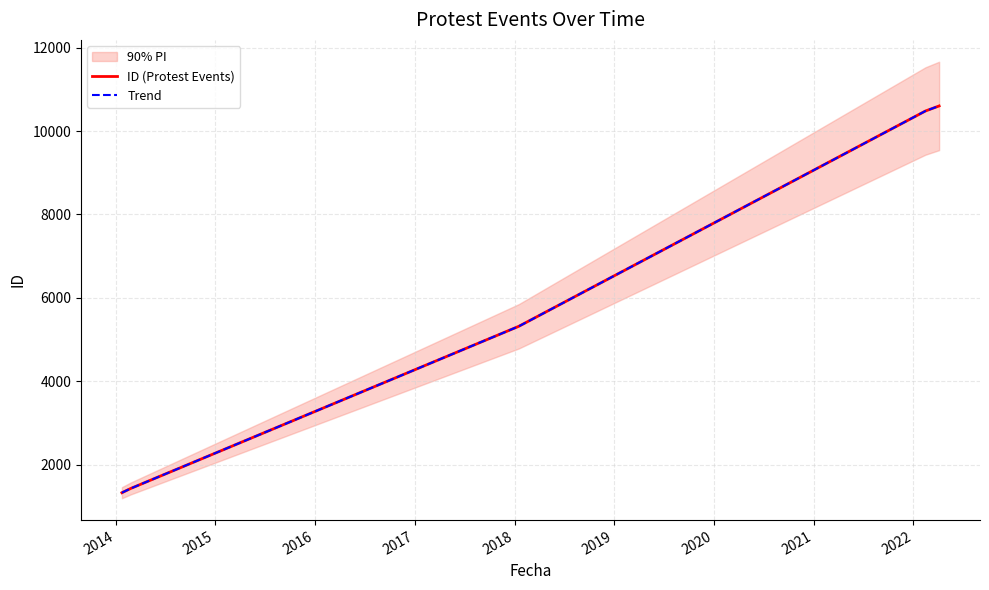

How many data points in Trend are less than 5320?

2